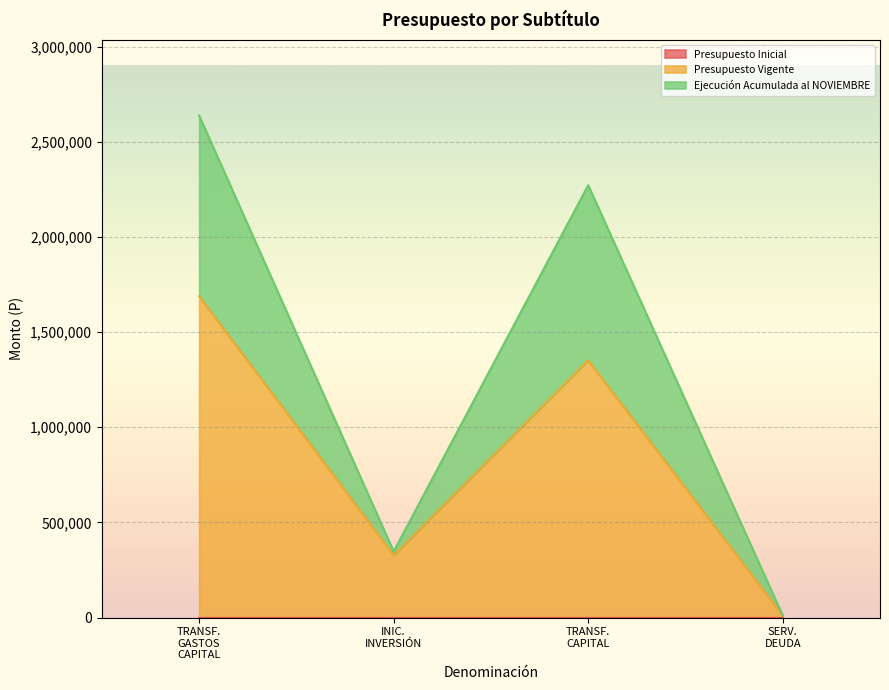

Does the chart display data point markers on the line(s)?

No